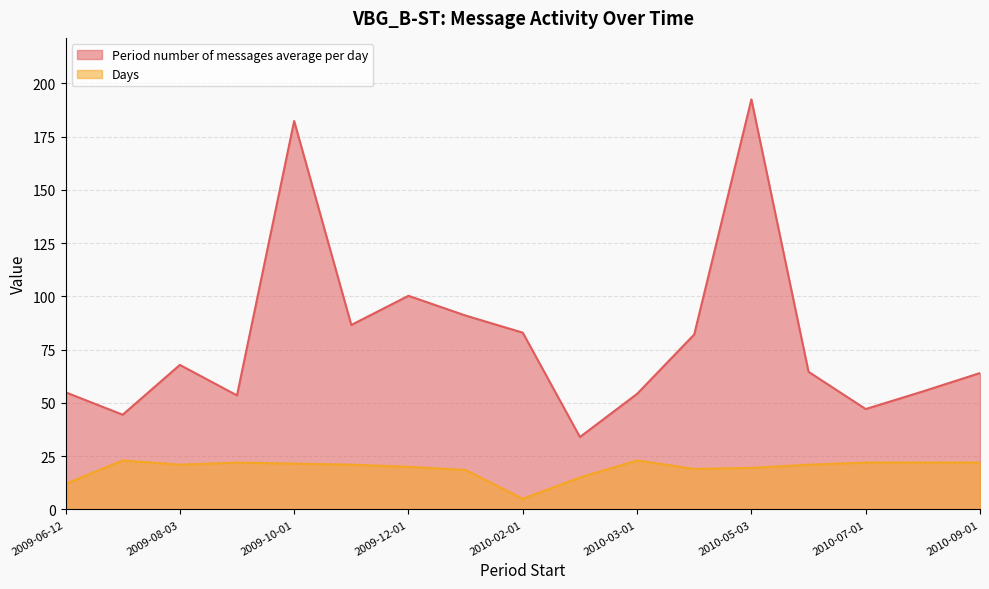

The Period number of messages average per day series shows 44.5 at 2009-07-01. True or false?

True